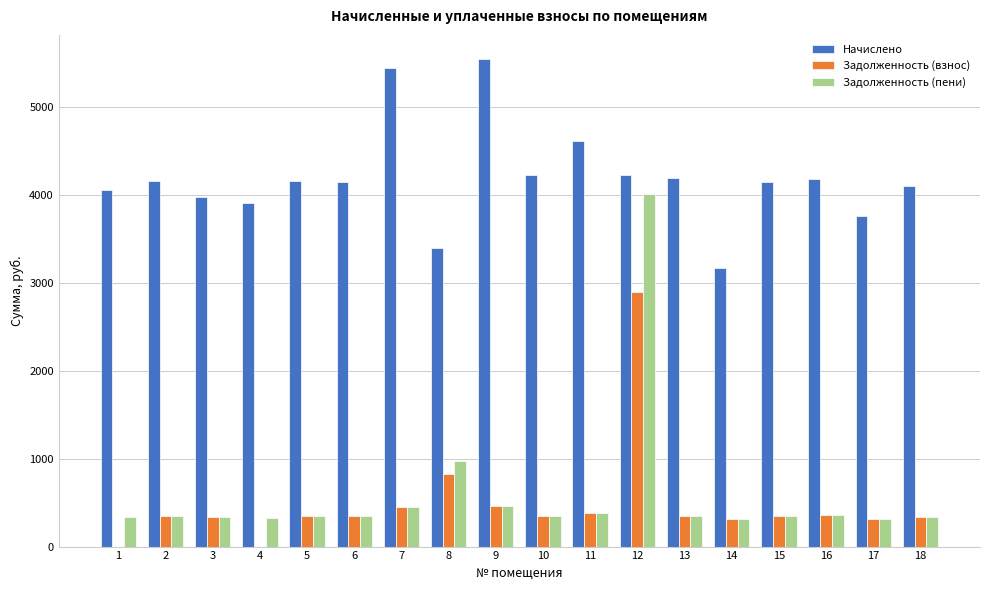

The value of Задолженность (пени) at 1 is 338.4. True or false?

True